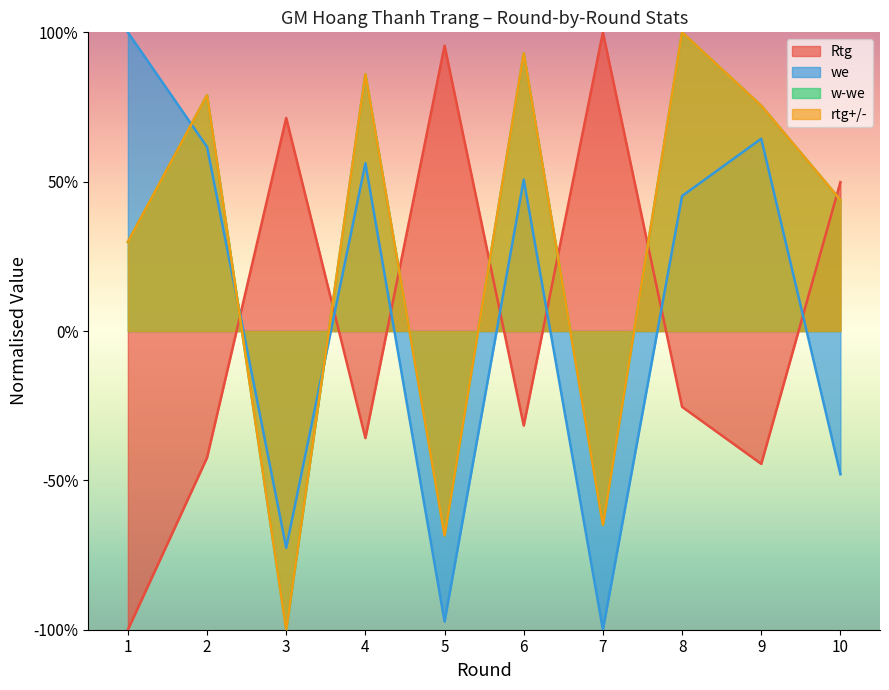

What is the maximum value for w-we?

1.0